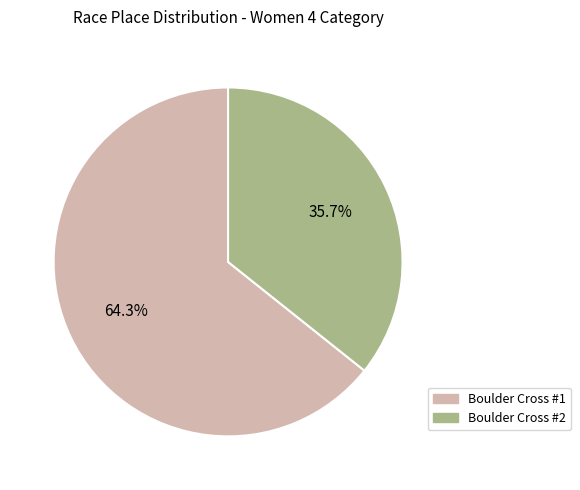

To the nearest percent, what is the difference between the largest and smallest slice percentages?

29%